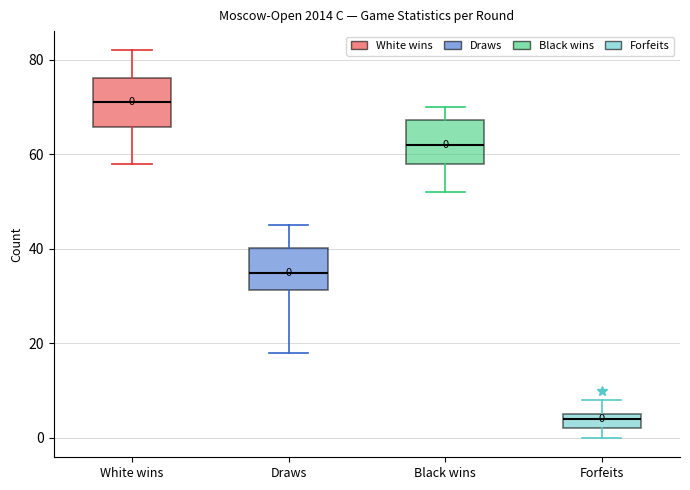

Which box's median line is the lowest?

Forfeits